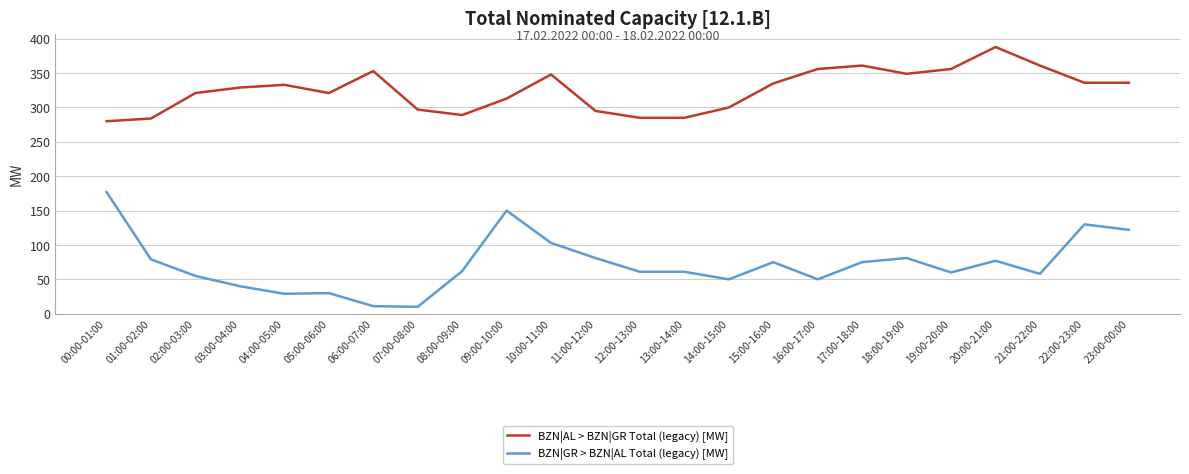

List the series in order of their peak value, lowest first.

BZN|GR > BZN|AL Total (legacy) [MW], BZN|AL > BZN|GR Total (legacy) [MW]